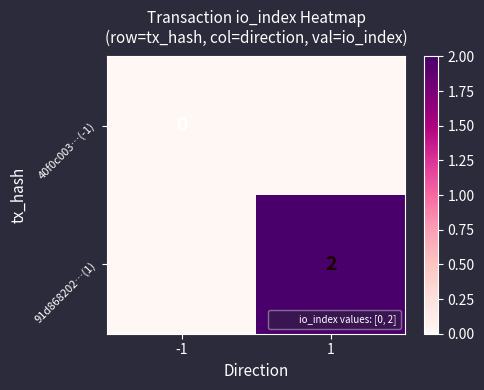

Is the value of 91d868202…(1) at -1 greater than the value of 40f0c003…(-1) at -1?

No